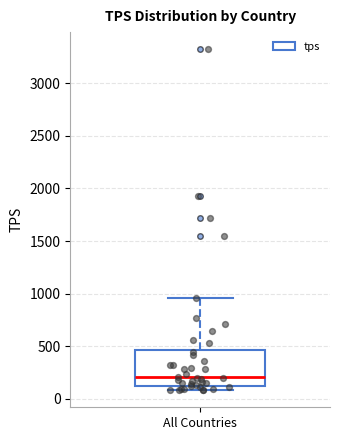

Where does the median line of the box for All Countries sit on the y-axis? The values are not printed on the chart, so give them approximately, as read against the axis.

200